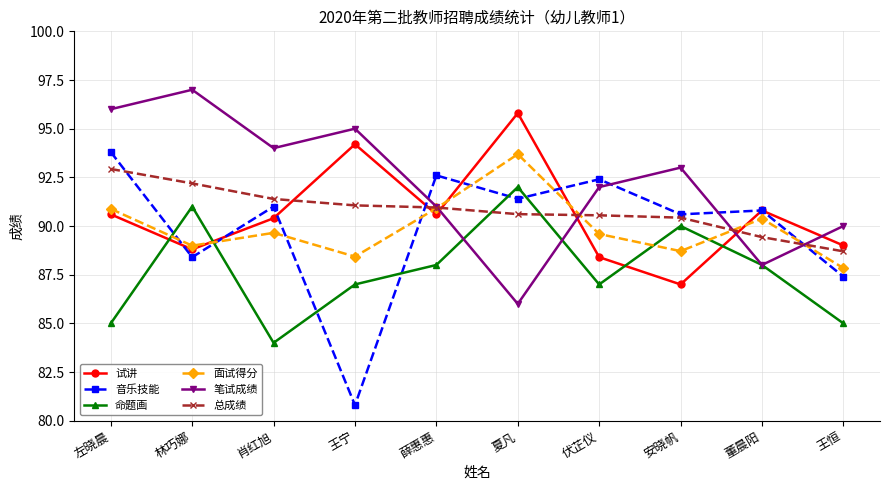

What is the difference between the highest and lowest values at 王恒?

5.0